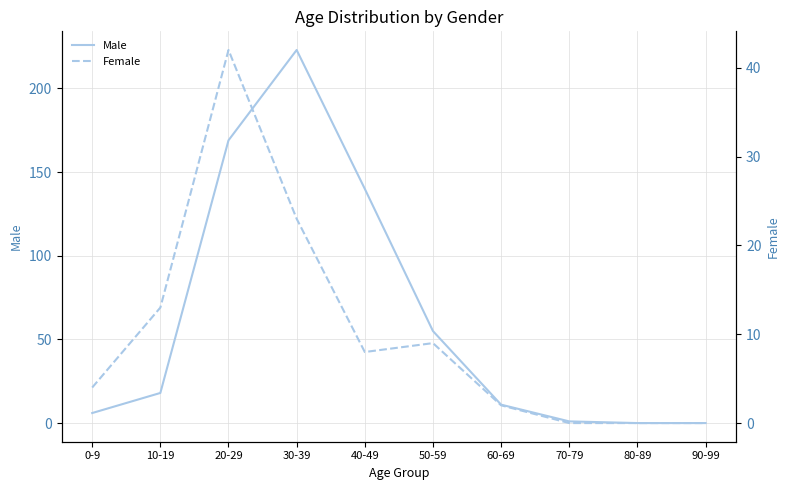

Which series has the largest range (max minus min)?

Male